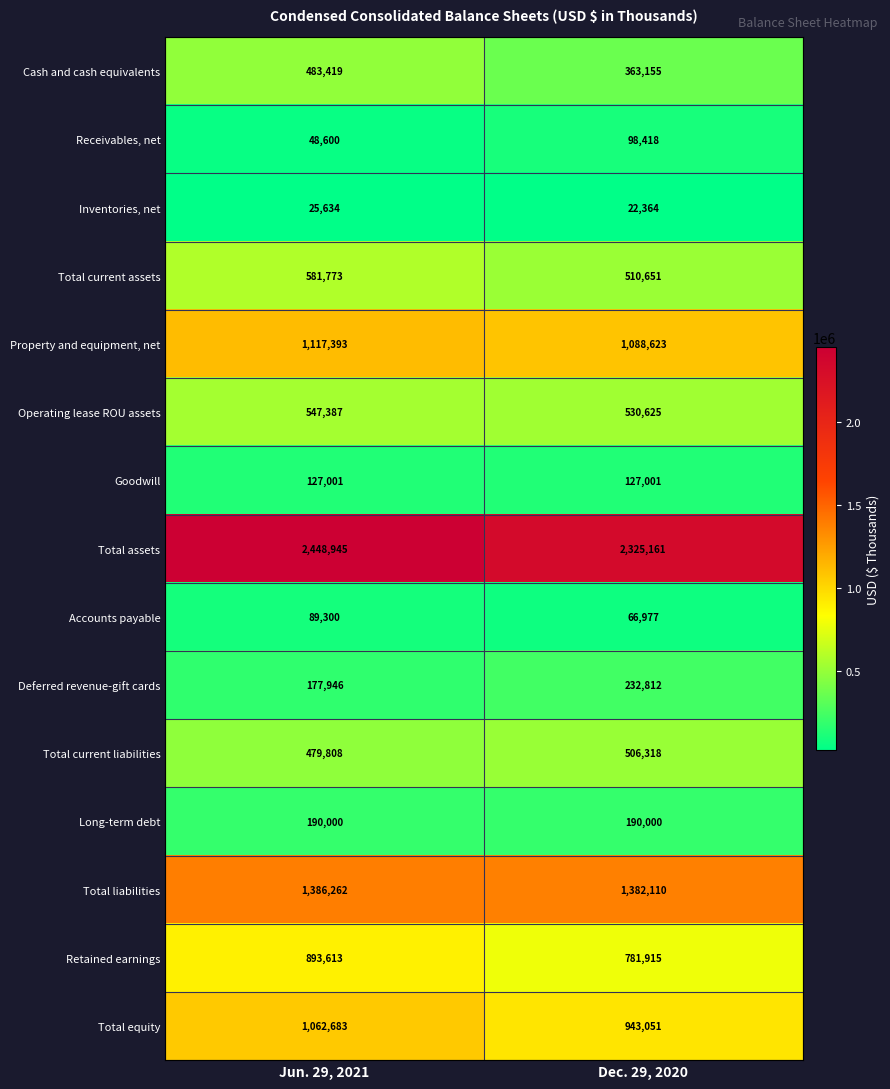

Read the Cash and cash equivalents value at Jun. 29, 2021, to the nearest 10.

483420